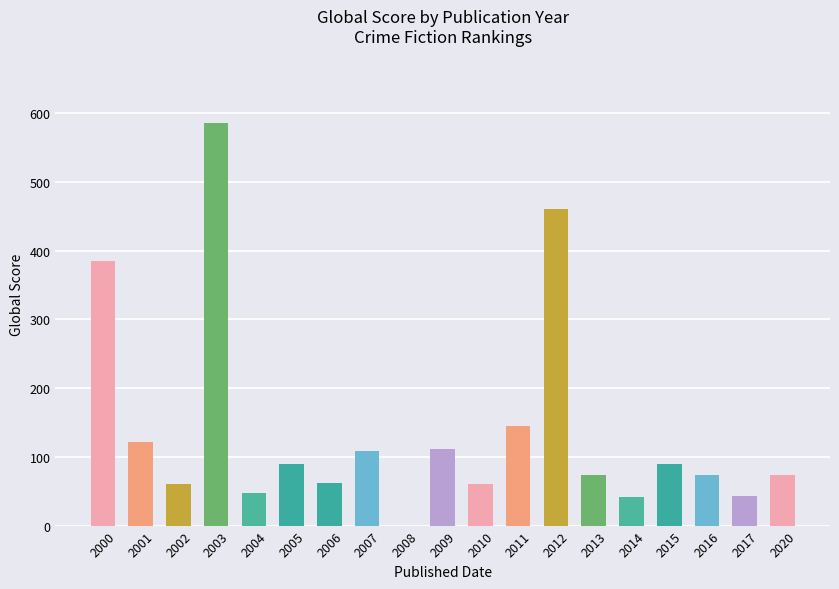

What is the maximum value shown in the chart?

586